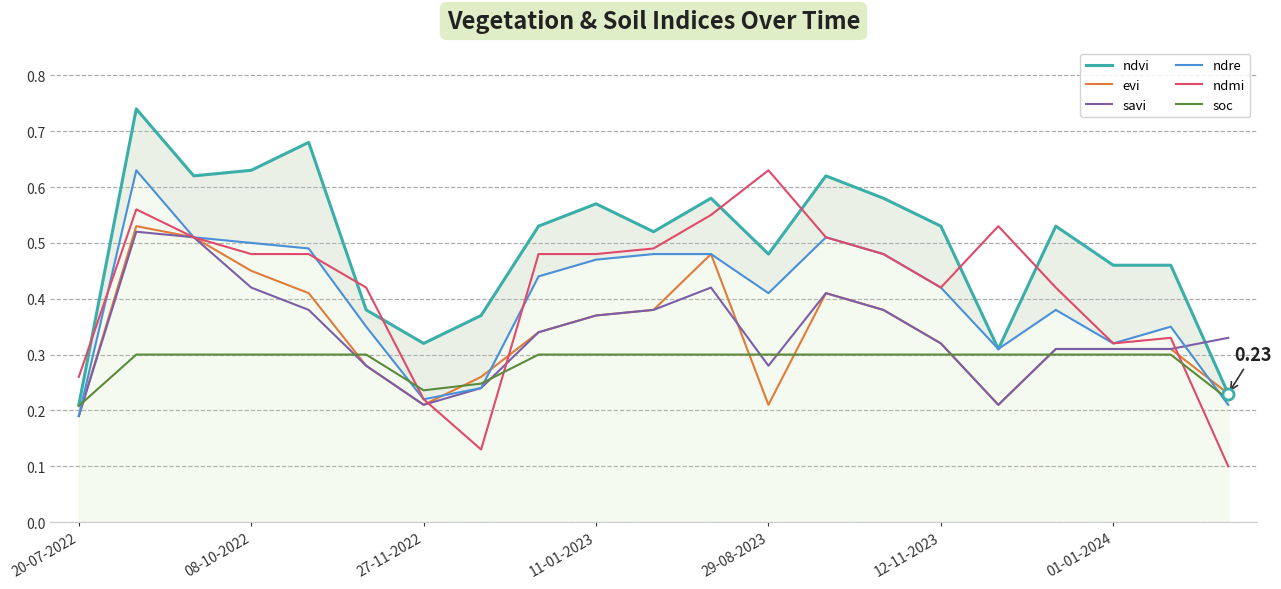

What is the approximate value of evi at 12-11-2023?

0.3